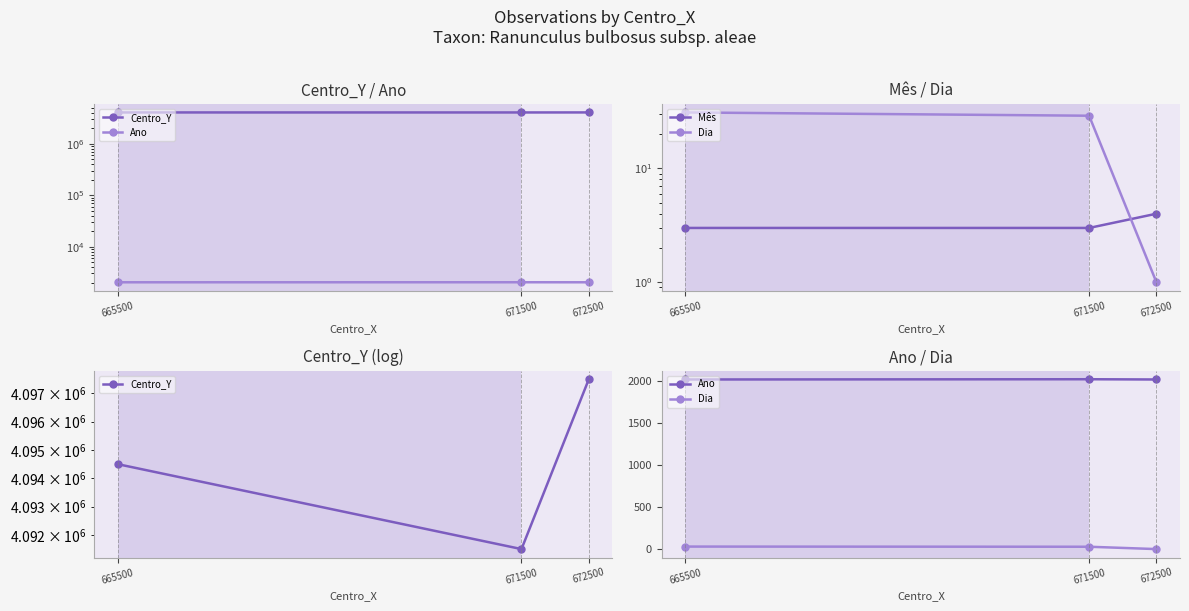

What is the maximum value shown in the chart?

4097500